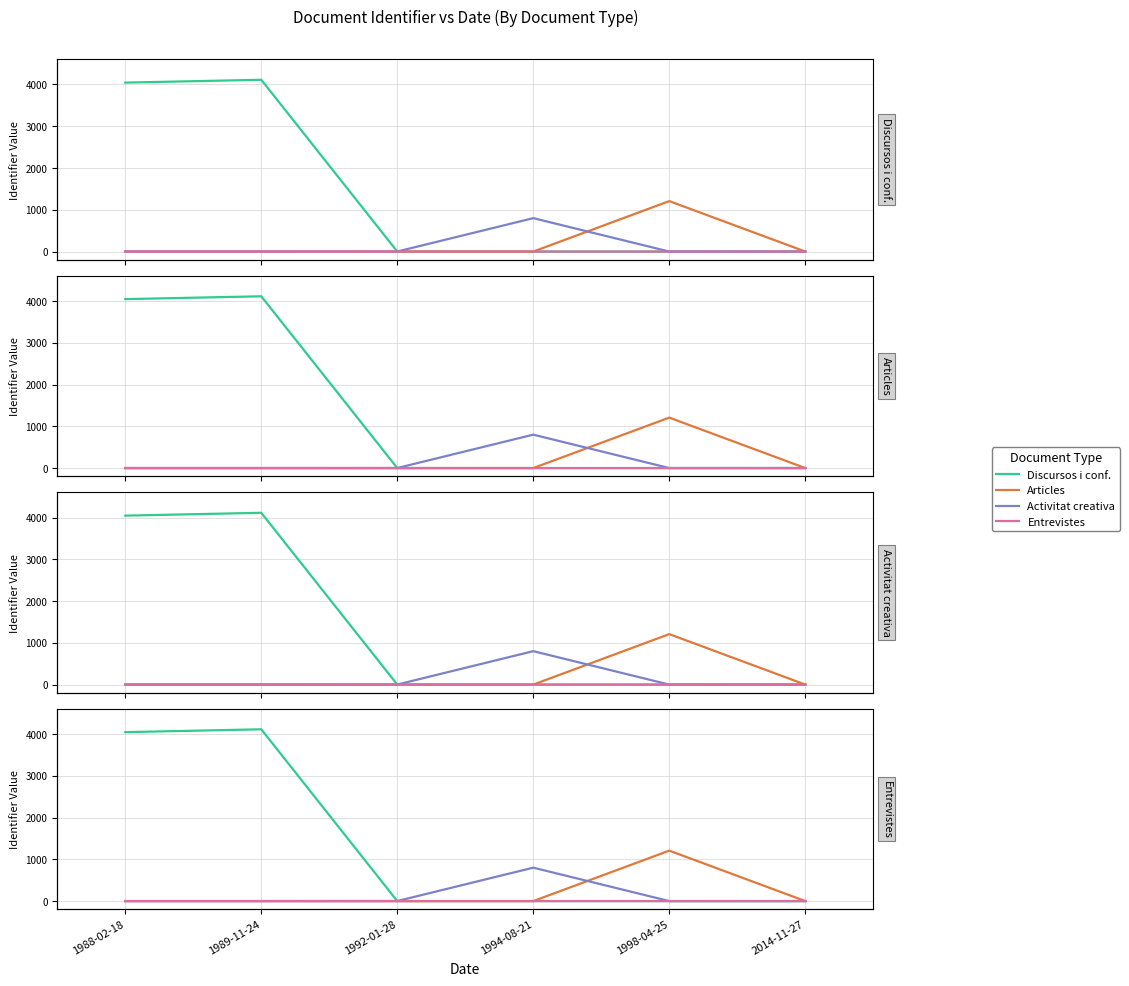

Reading left to right, what are all the values shown in this chart?

Discursos i conf.: 1988-02-18=4045	1989-11-24=4113	1992-01-28=0	1994-08-21=0	1998-04-25=0	2014-11-27=0
Articles: 1988-02-18=0	1989-11-24=0	1992-01-28=0	1994-08-21=0	1998-04-25=1208	2014-11-27=0
Activitat creativa: 1988-02-18=0	1989-11-24=0	1992-01-28=1	1994-08-21=800	1998-04-25=0	2014-11-27=0
Entrevistes: 1988-02-18=0	1989-11-24=0	1992-01-28=0	1994-08-21=0	1998-04-25=0	2014-11-27=1